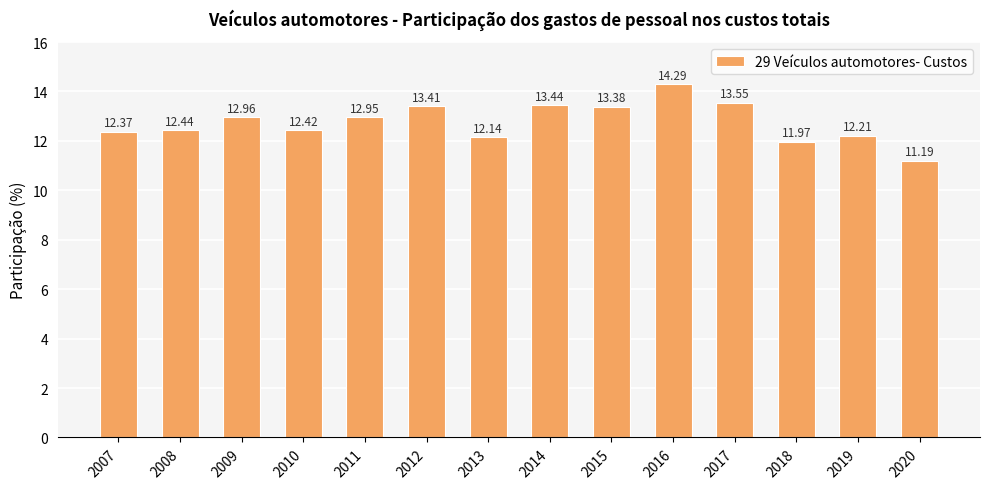

What is the maximum value shown in the chart?

14.3